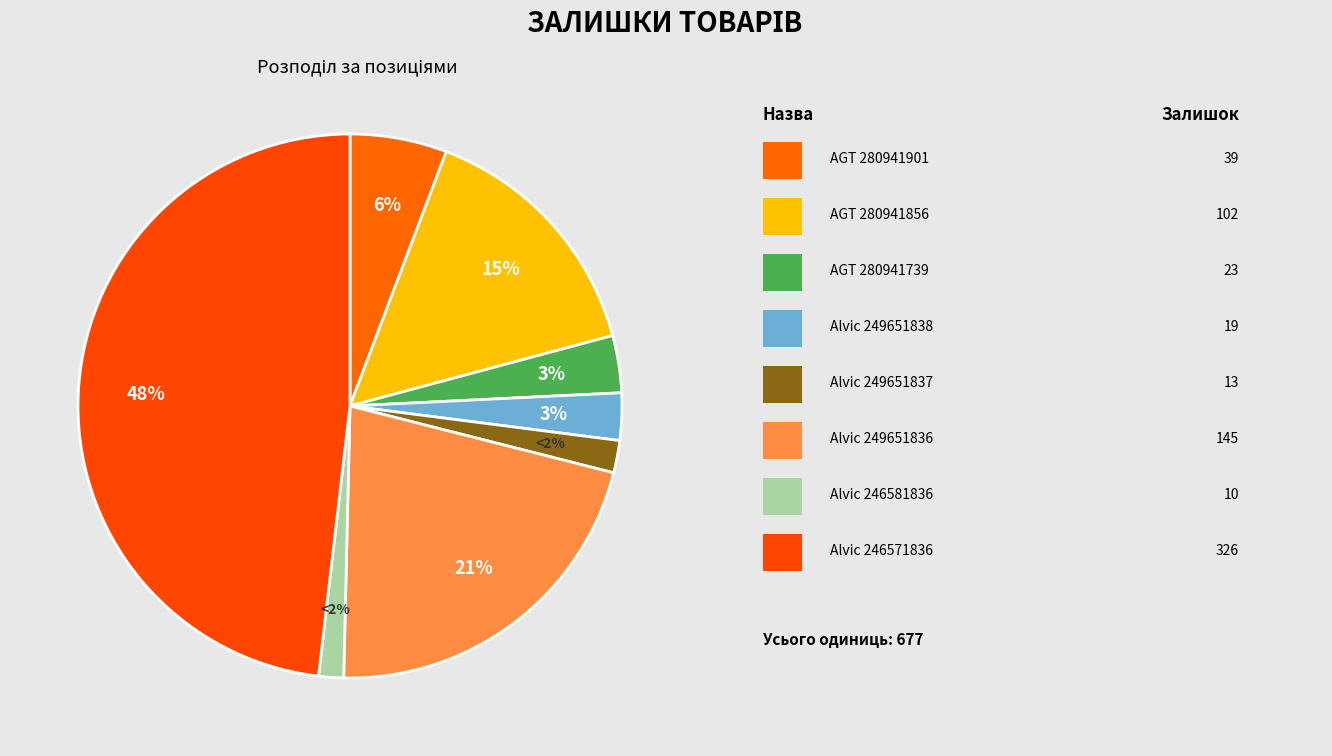

How many slices are in this pie chart?

8